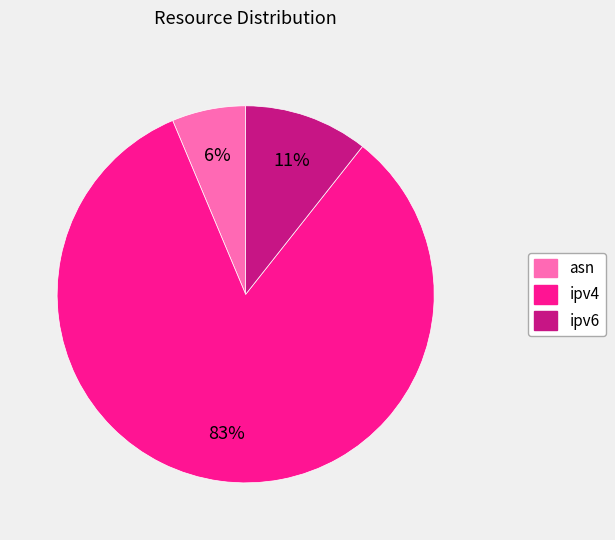

Approximately how many times larger is the value at ipv6 compared to ipv4?

0.1